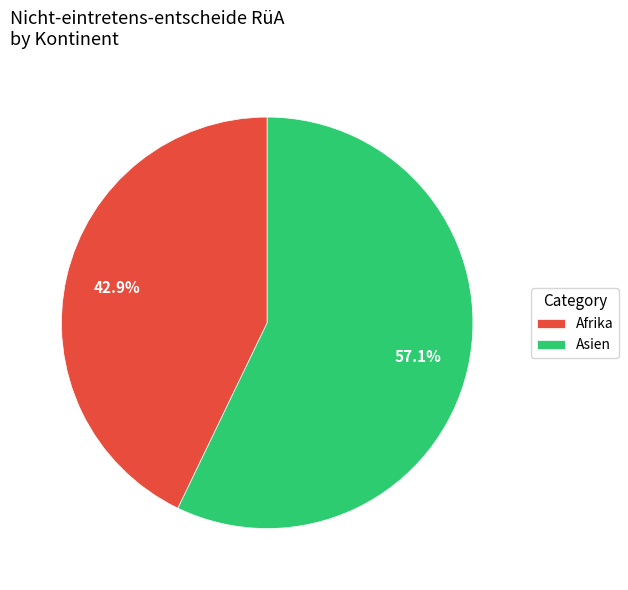

To the nearest percent, what is the difference between the largest and smallest slice percentages?

14%